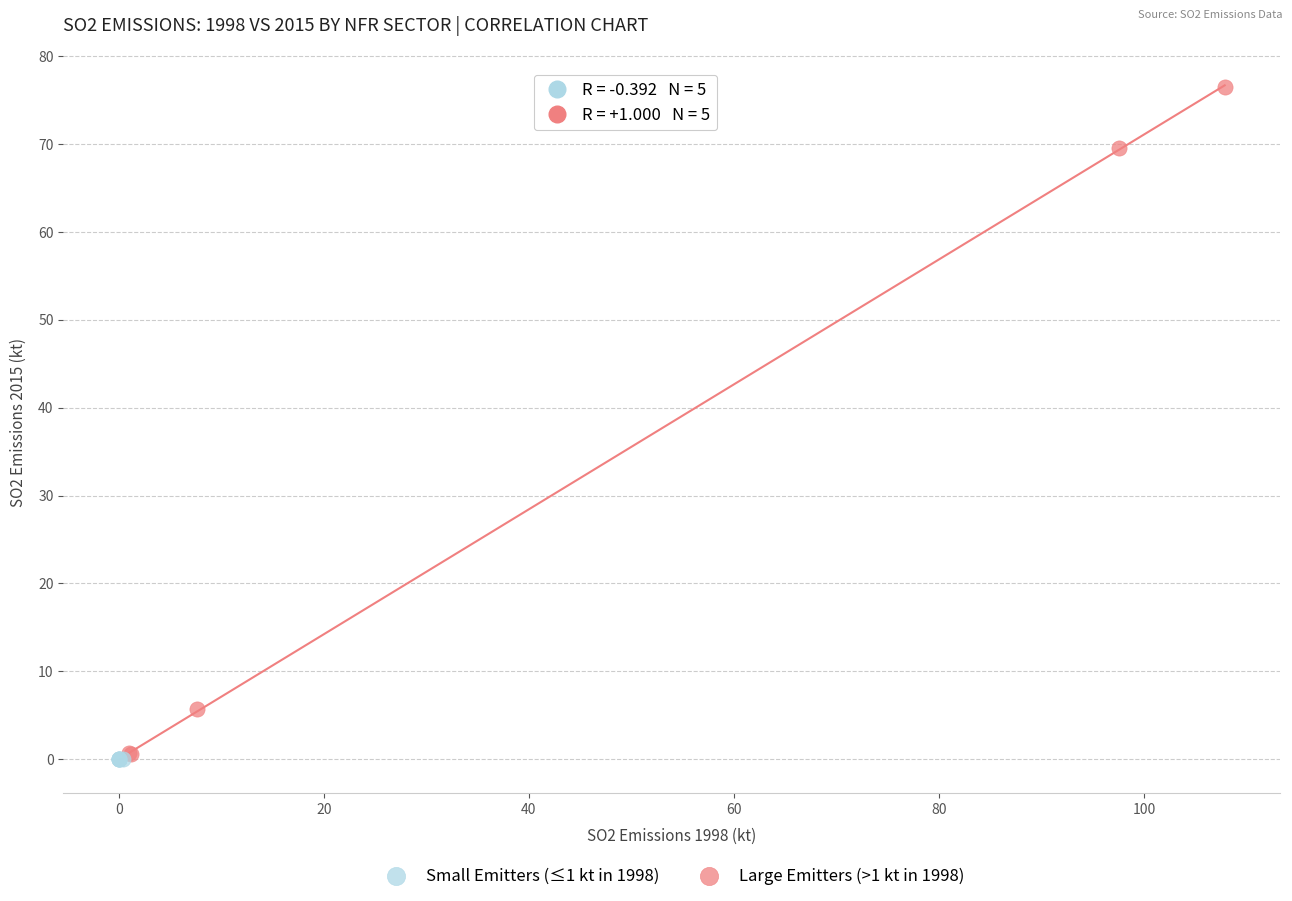

Which series contains the highest Y value?

Large Emitters (>1 kt in 1998)